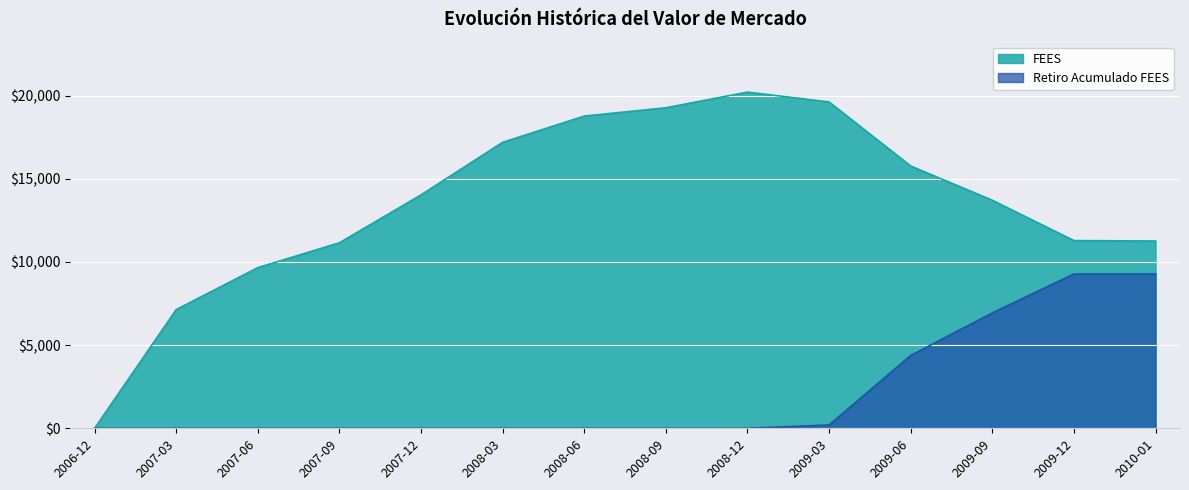

At which category is the sum across all series the highest?

2009-09